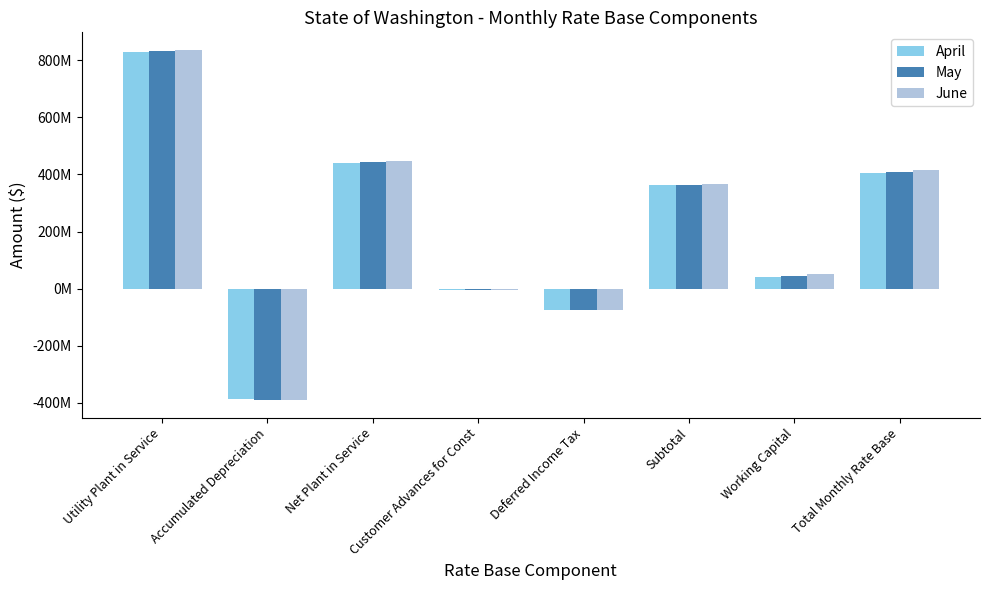

Rank the series by their average value, from lowest to highest.

April, May, June